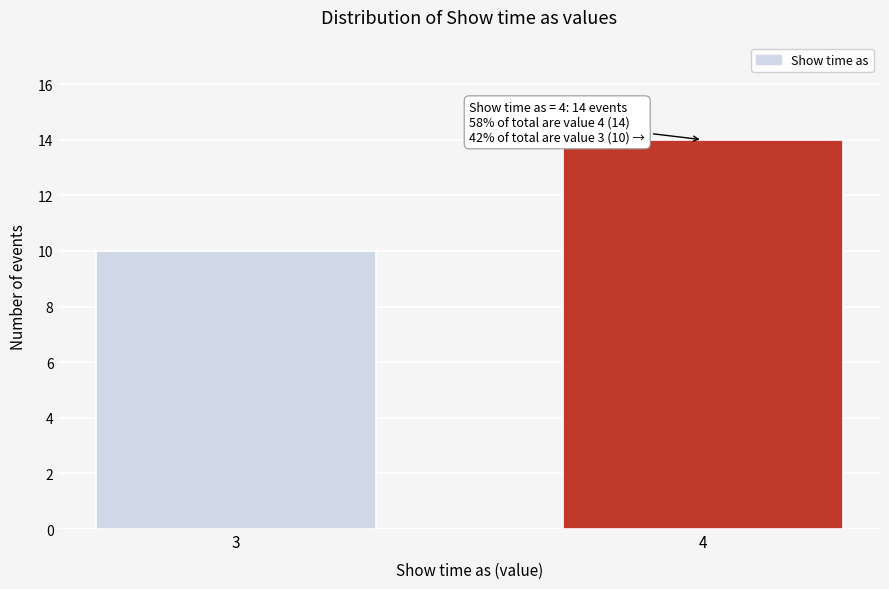

Reading left to right, list all the values displayed in this chart.

10	14